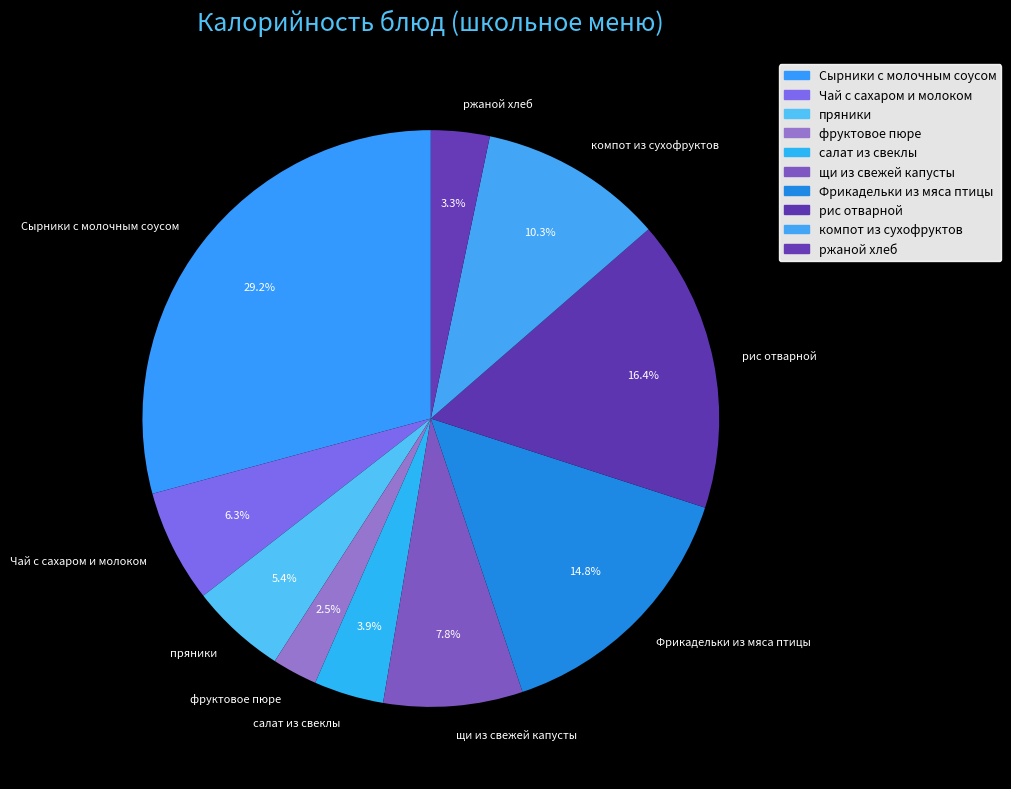

How many segments does this pie chart have?

10